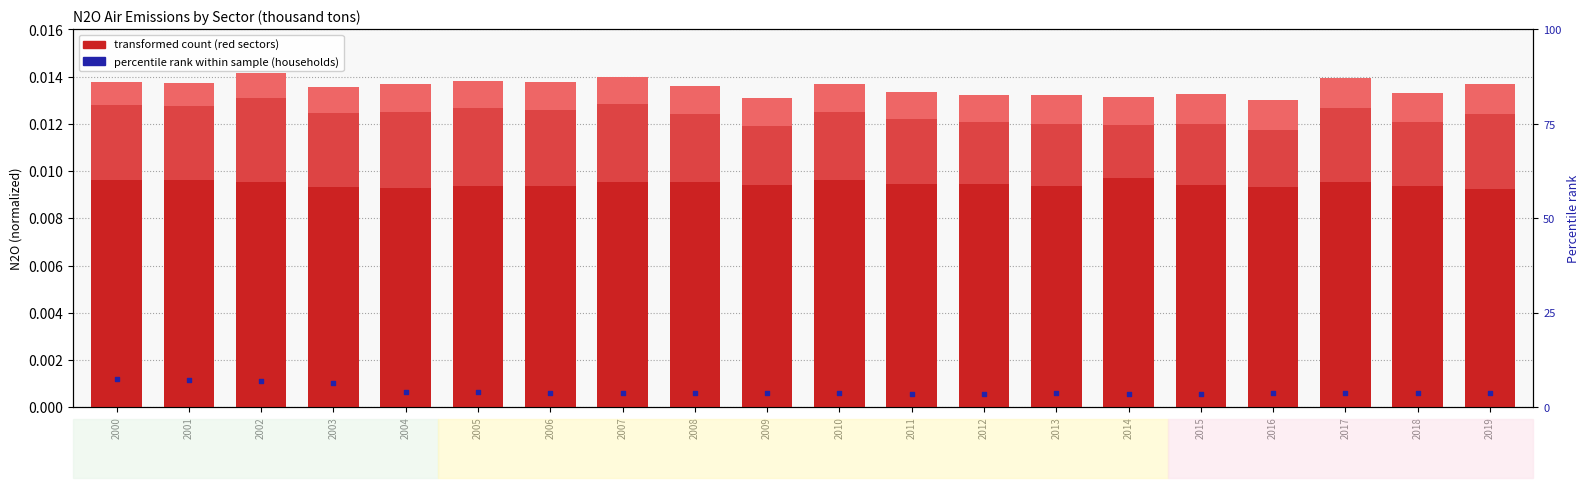

Which series contains the lowest Y value?

Households (percentile rank)